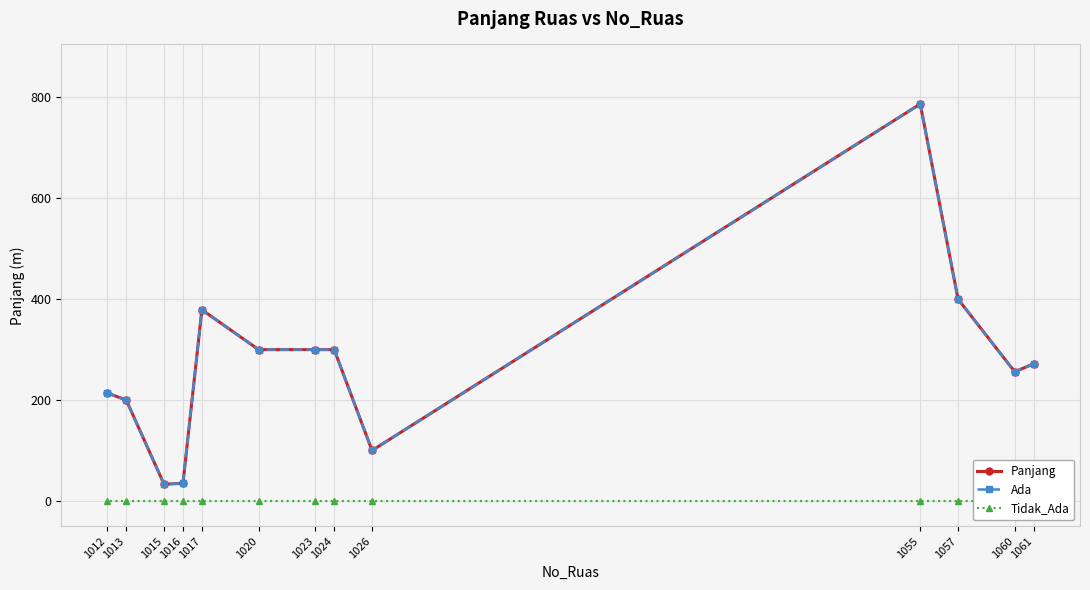

What is the sum of the Panjang values at 1013 and 1017?

579